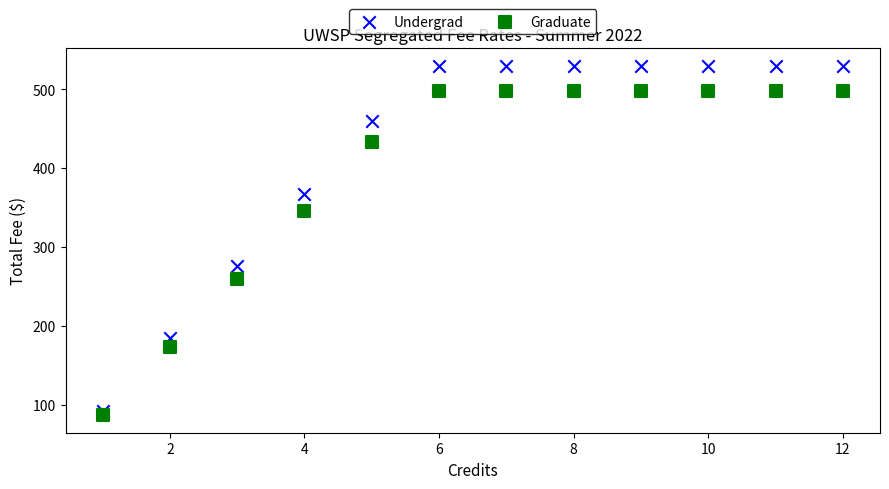

Across all series, what Y value is closest to 308?

275.7